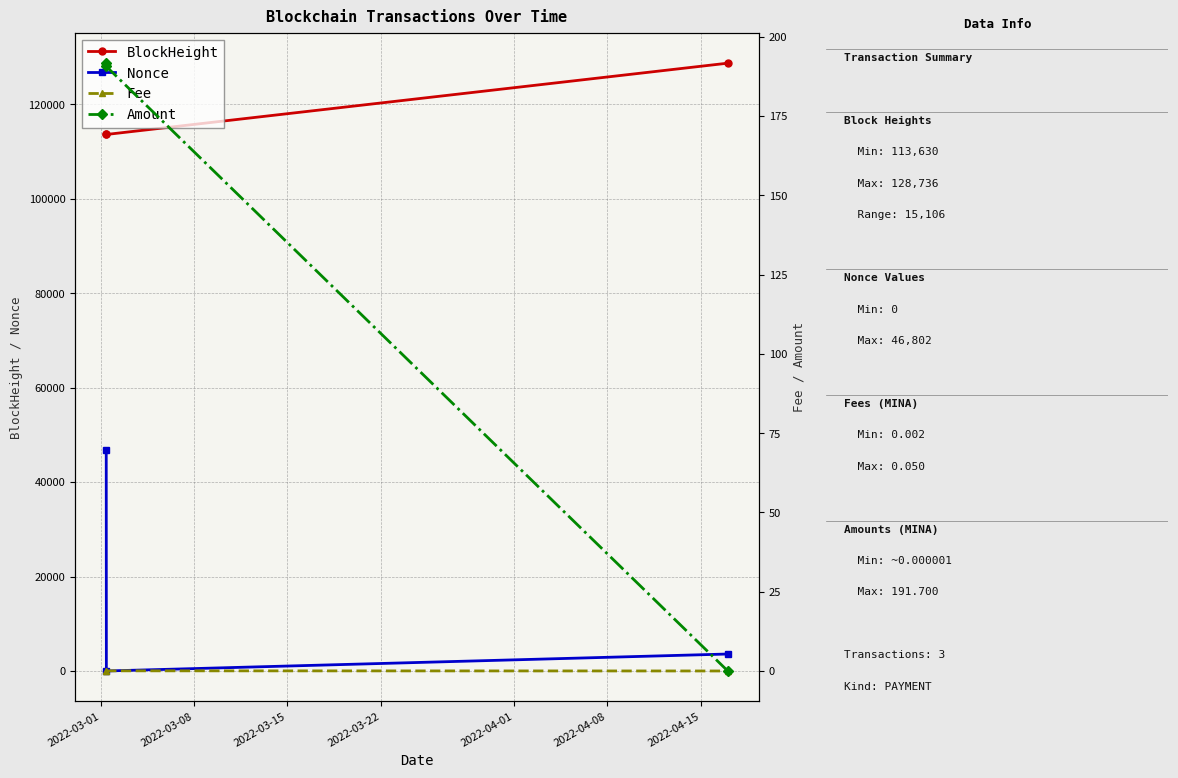

How many distinct data groups are displayed?

4